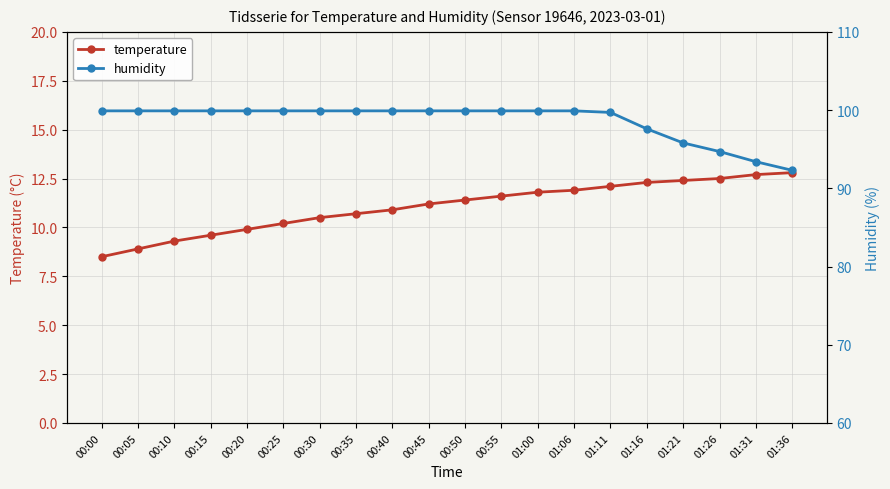

True or false: temperature and humidity cross at least once.

False